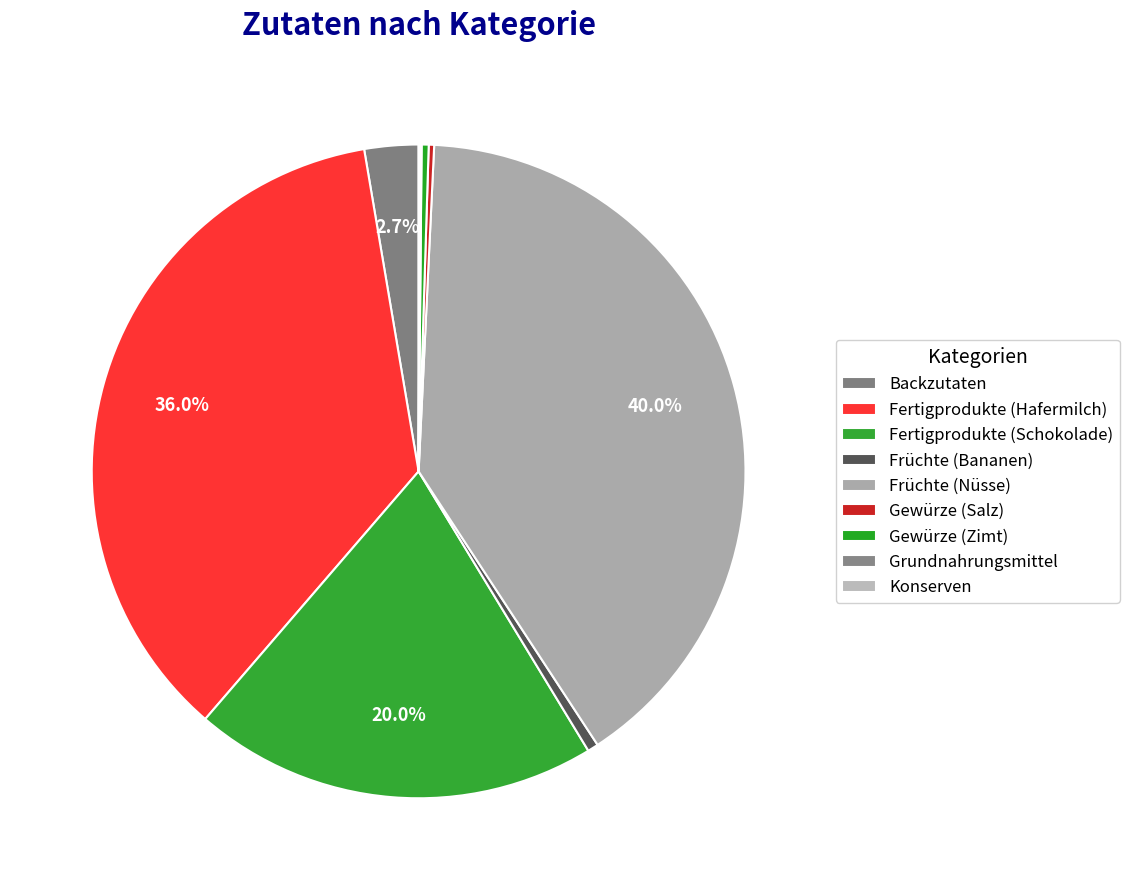

How many slices are in this pie chart?

9